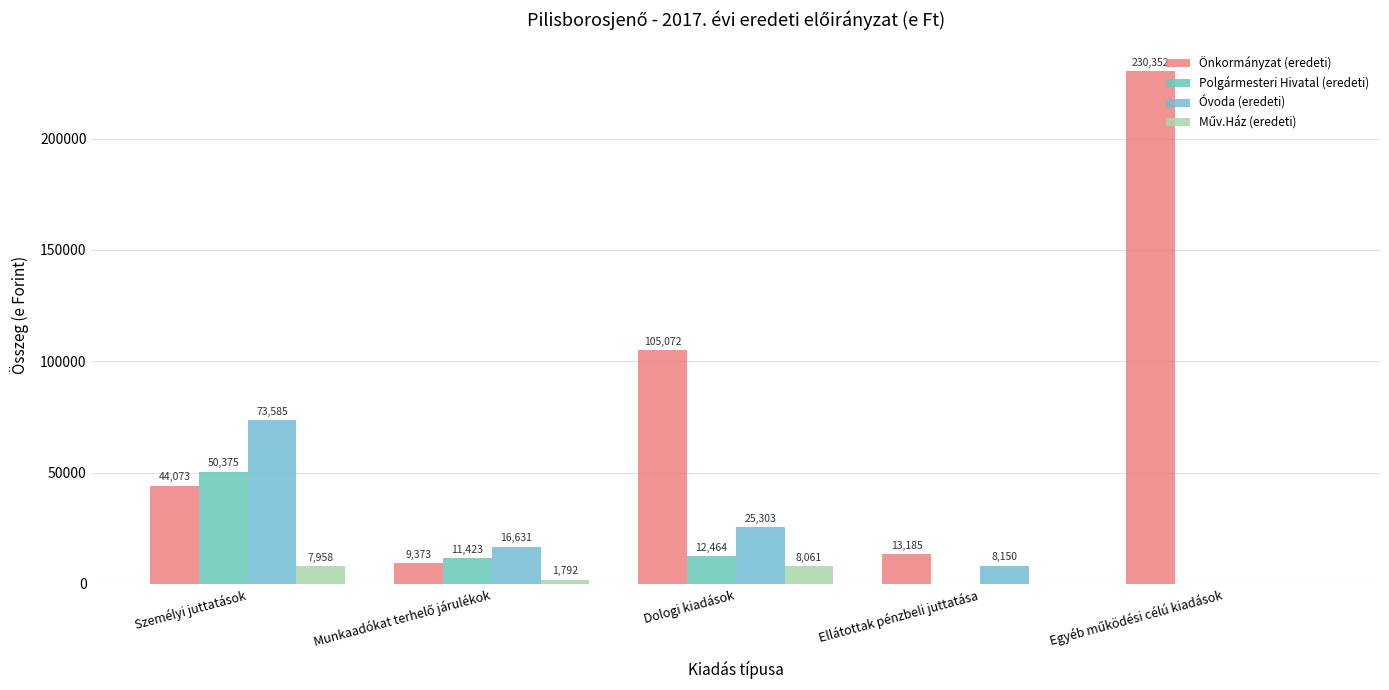

Which category has the highest value in the Műv.Ház (eredeti) series?

Dologi kiadások